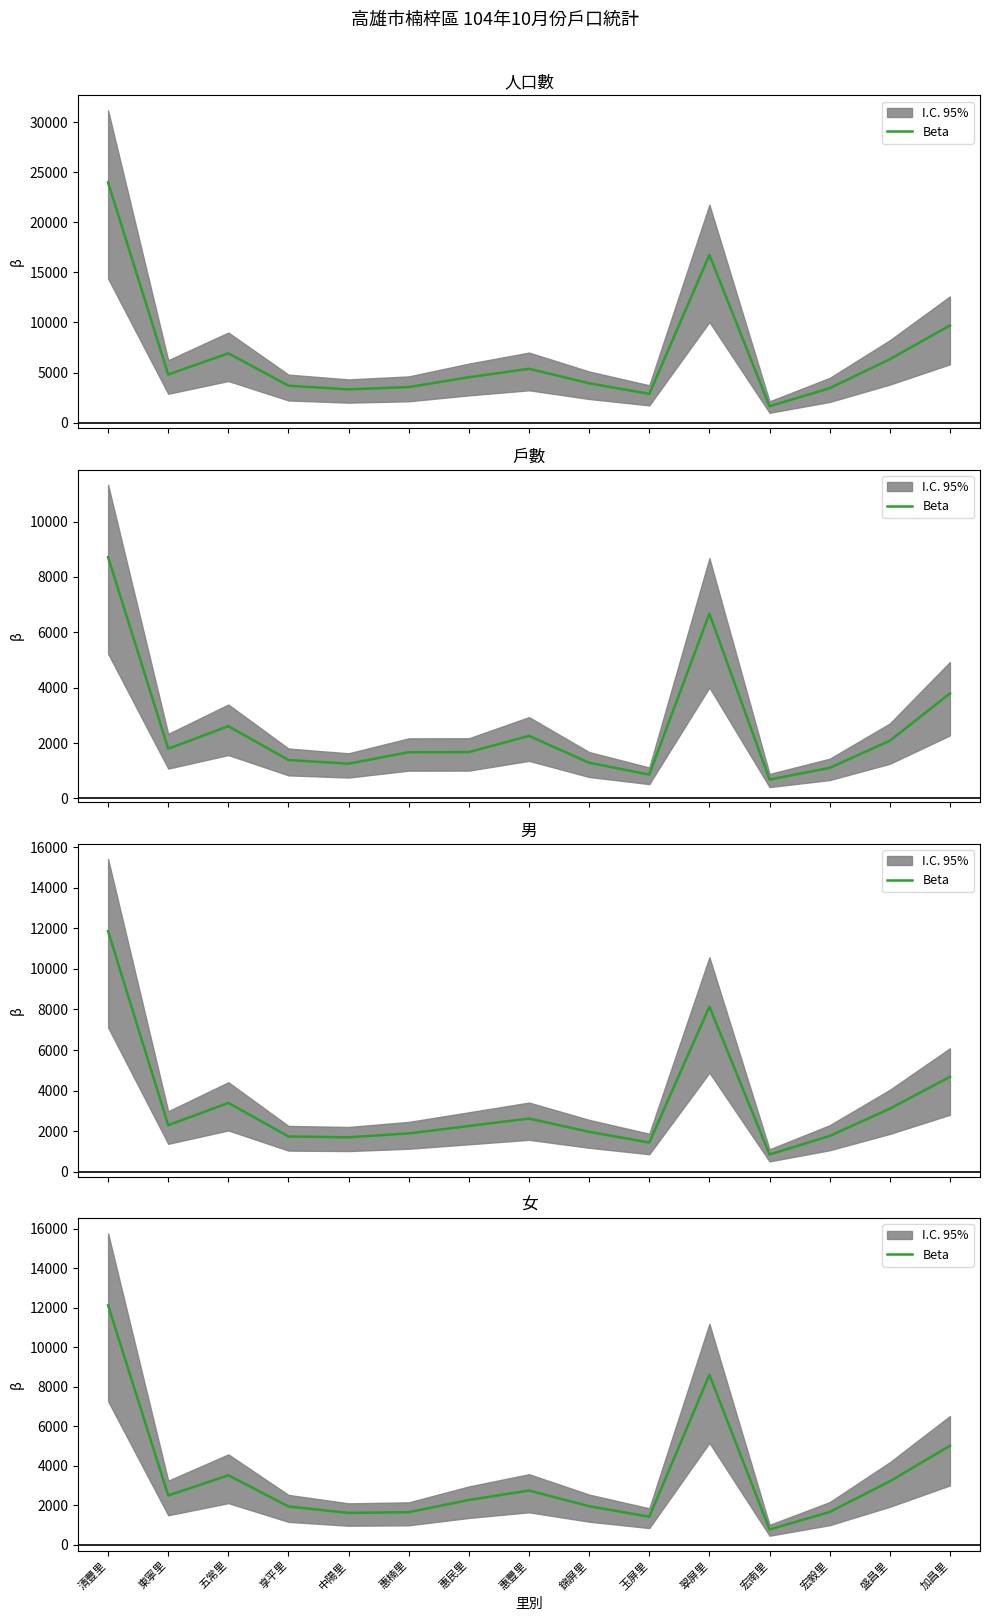

How many points are lower than both their immediate neighbors (excluding endpoints)?

4